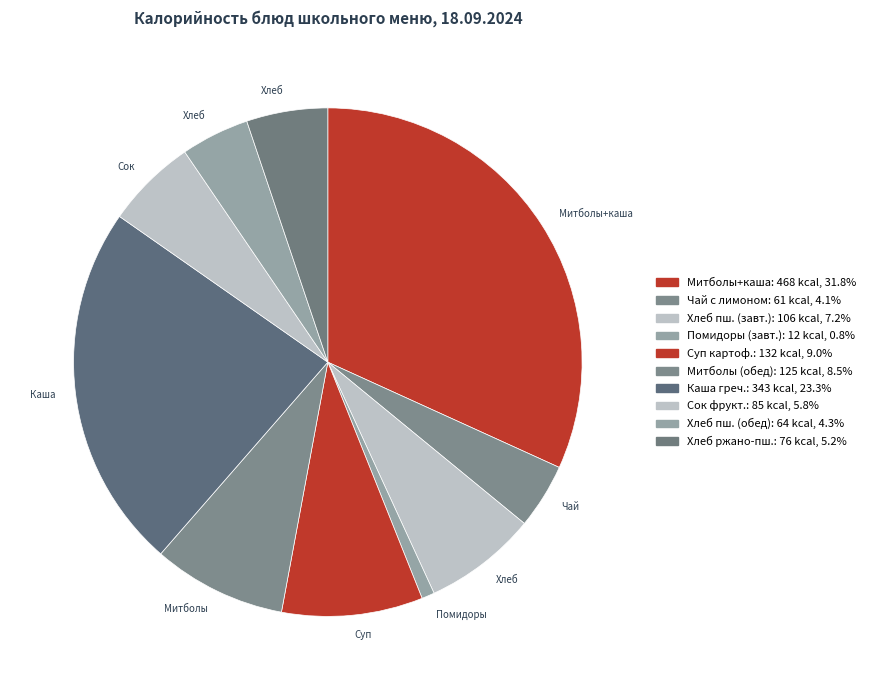

How many segments does this pie chart have?

10